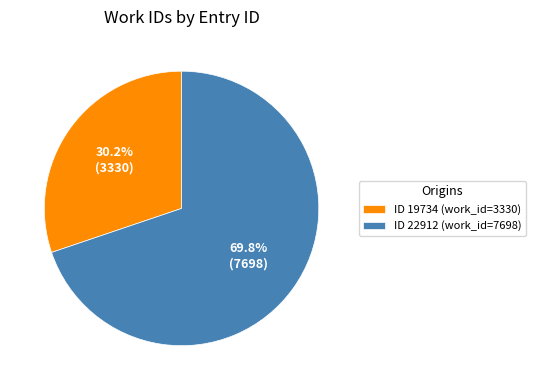

Is ID 22912 (work_id=7698) the majority of the pie?

Yes